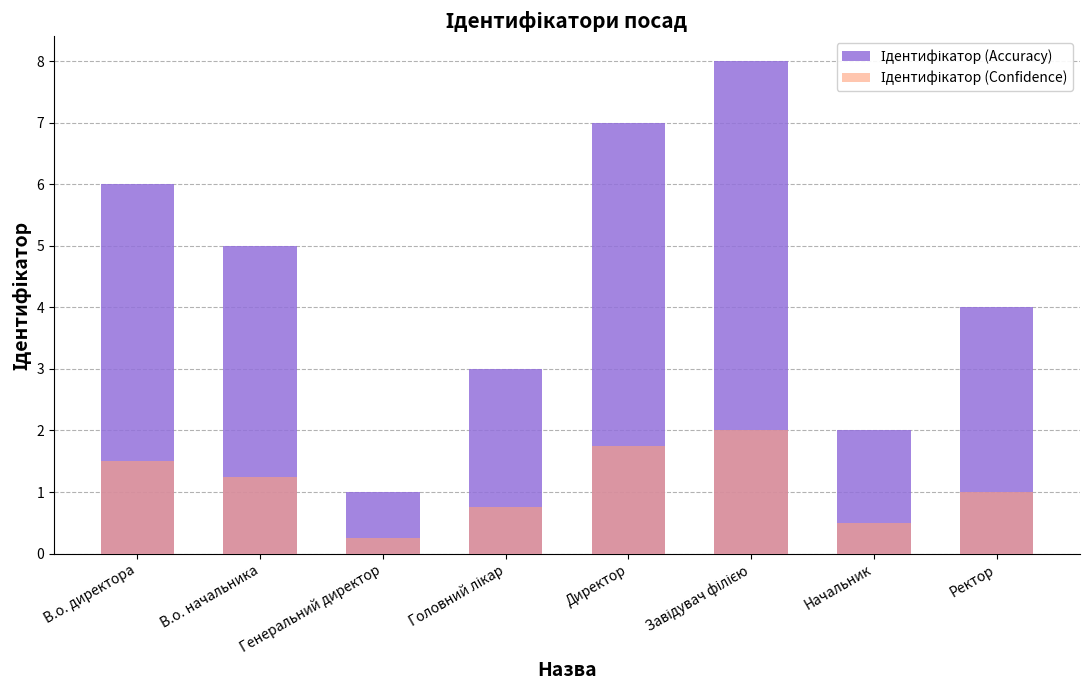

What is the spread (max minus min) of values at Ректор?

3.0